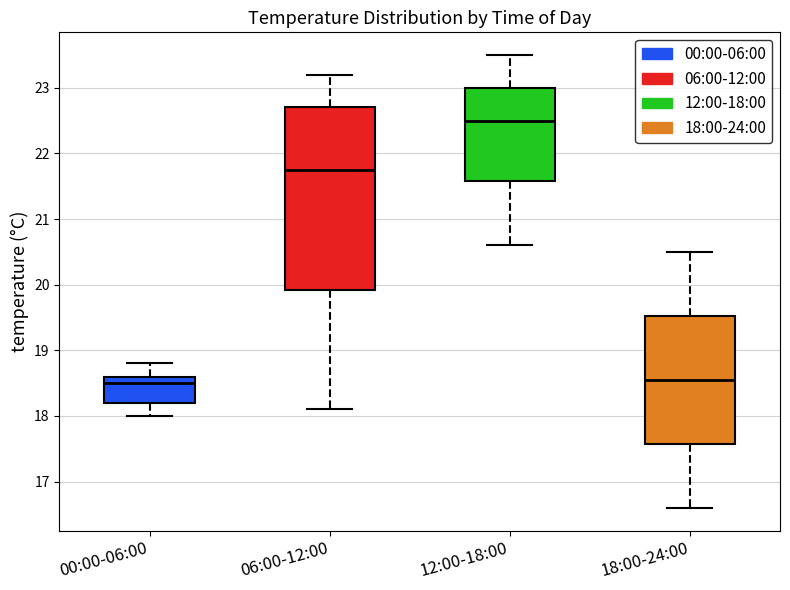

Reading left to right, read every box against the y-axis: the position of its median line, the range the box covers, and the ends of its whiskers. The values are not printed on the chart, so give them approximately, as read against the axis.

00:00-06:00: median 18.5, box 18.2 to 18.6, whiskers 18.0 to 18.8
06:00-12:00: median 21.8, box 19.9 to 22.7, whiskers 18.1 to 23.2
12:00-18:00: median 22.5, box 21.6 to 23.0, whiskers 20.6 to 23.5
18:00-24:00: median 18.6, box 17.6 to 19.5, whiskers 16.6 to 20.5